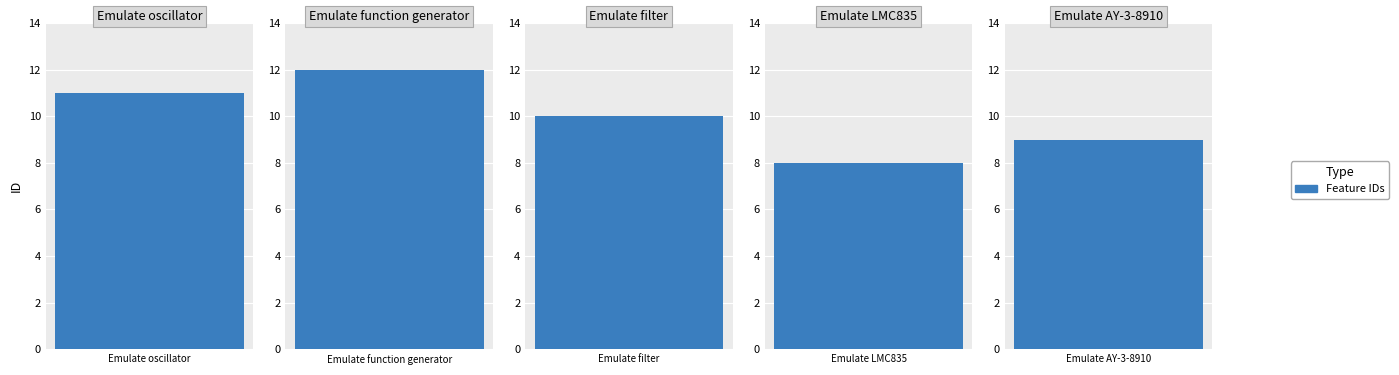

Which category has the highest value across all series?

Emulate function generator